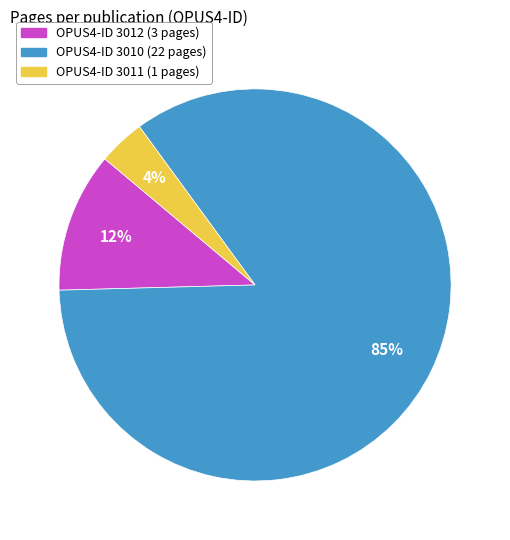

To the nearest percent, what is the average slice percentage?

33%